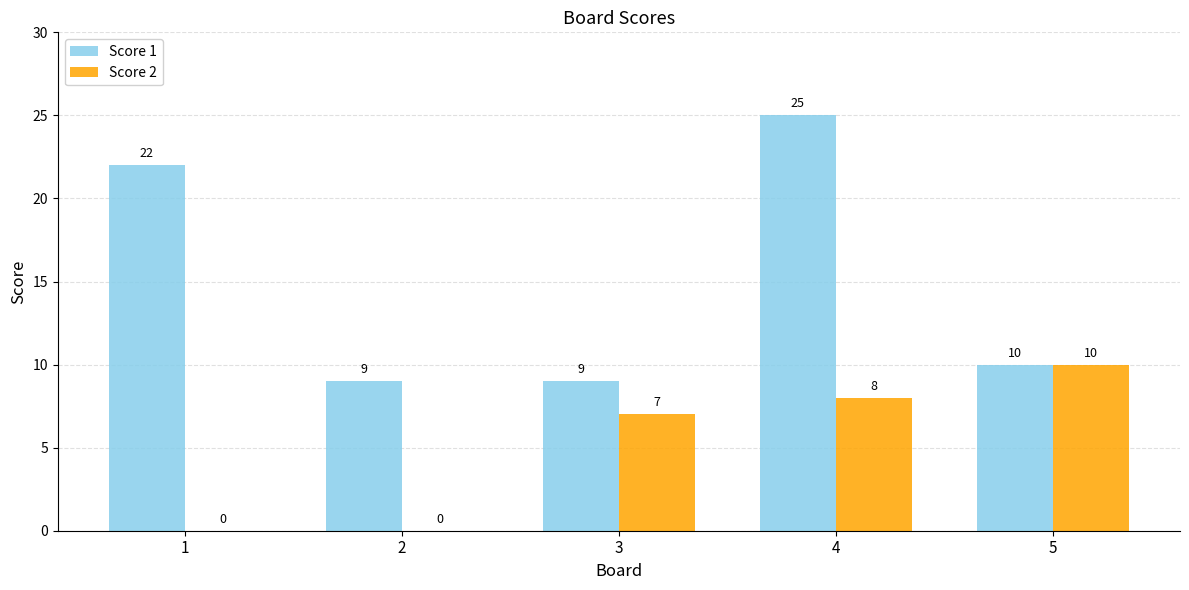

Where is Score 2 nearest to the value 5?

3